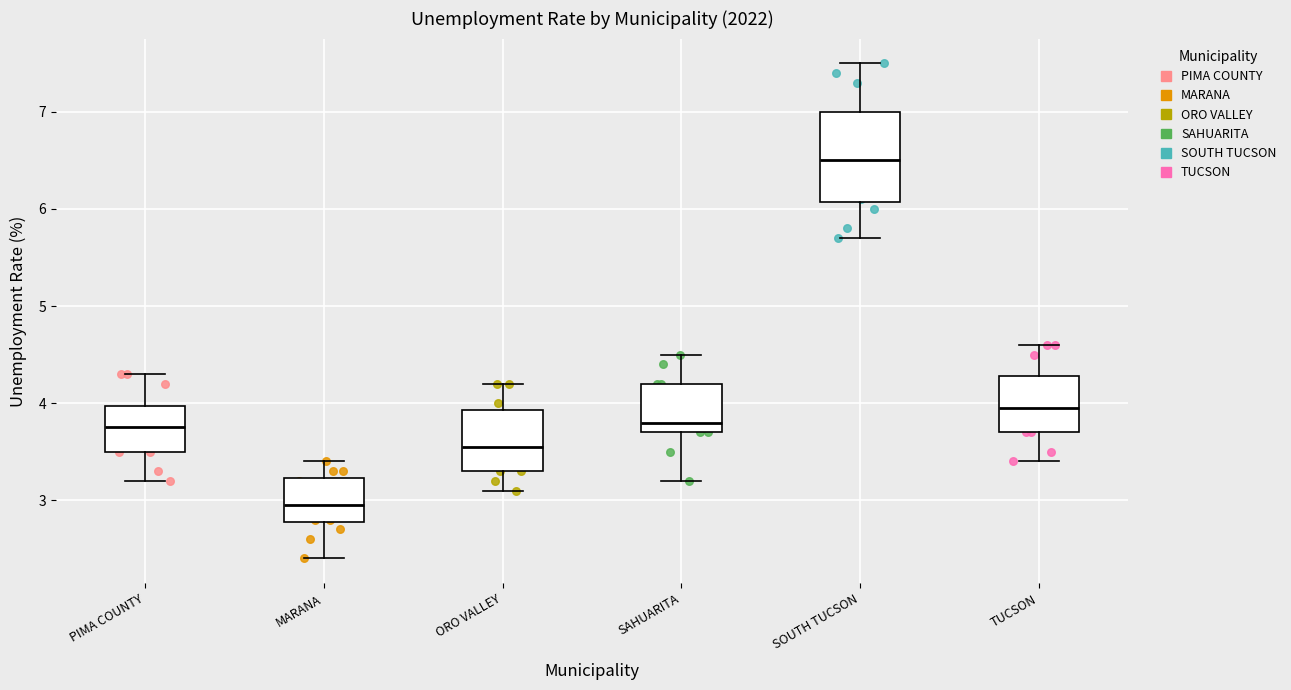

Reading left to right, transcribe this box plot: for each box, give where its median line is, the range the box spans, and where its two whiskers end, as read against the y-axis. The values are not printed on the chart, so give them approximately, as read against the axis.

PIMA COUNTY: median 3.8, box 3.5 to 4.0, whiskers 3.2 to 4.3
MARANA: median 3.0, box 2.8 to 3.2, whiskers 2.4 to 3.4
ORO VALLEY: median 3.6, box 3.3 to 3.9, whiskers 3.1 to 4.2
SAHUARITA: median 3.8, box 3.7 to 4.2, whiskers 3.2 to 4.5
SOUTH TUCSON: median 6.5, box 6.1 to 7.0, whiskers 5.7 to 7.5
TUCSON: median 4.0, box 3.7 to 4.3, whiskers 3.4 to 4.6